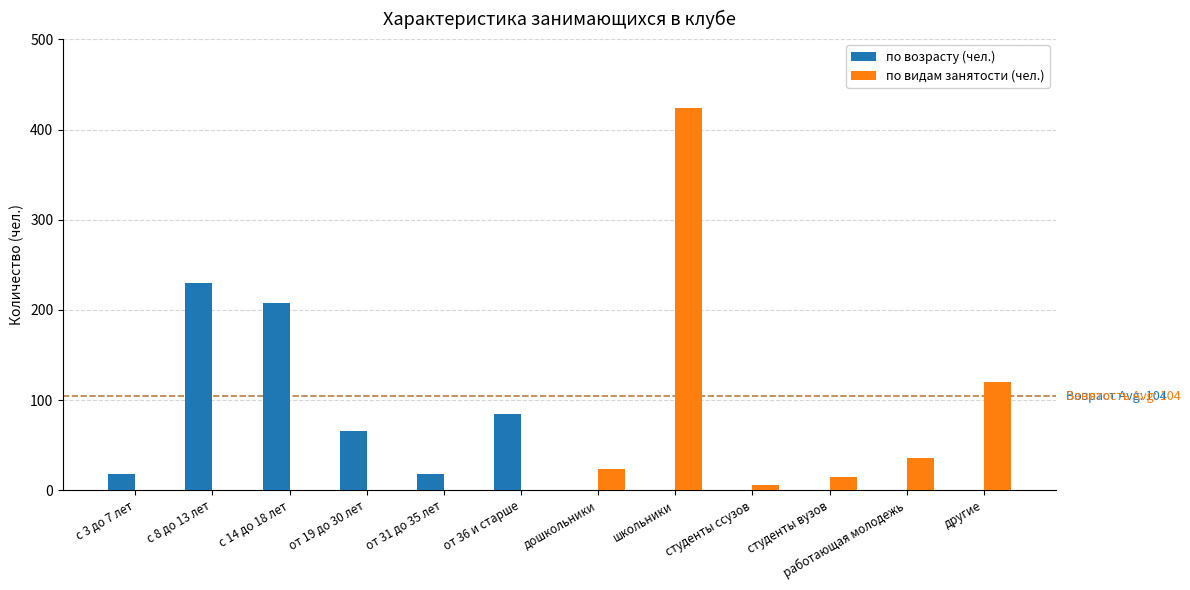

What is the difference between the по возрасту (чел.) values at дошкольники and от 36 и старше?

84